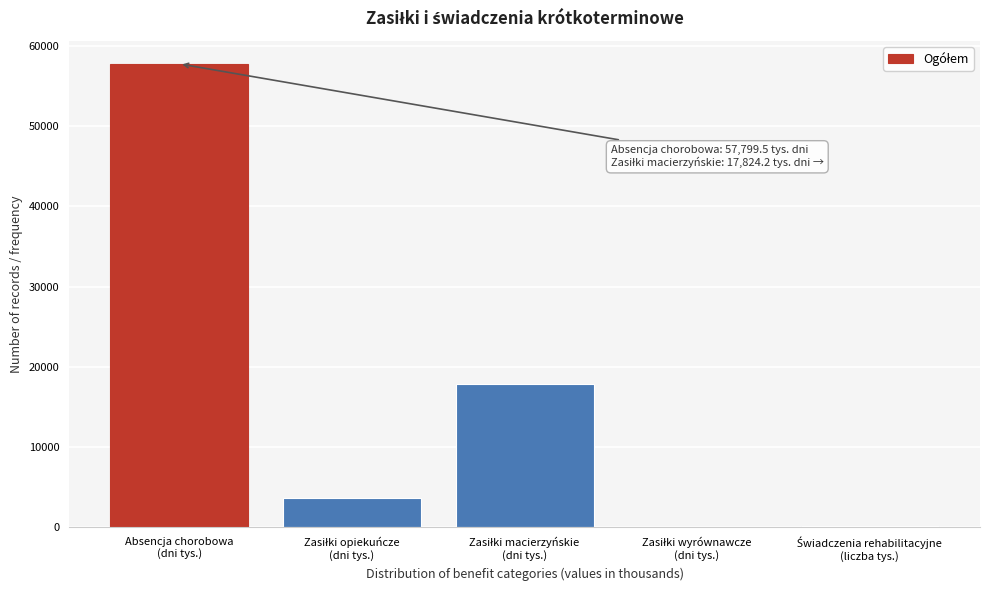

What is the greatest value displayed?

57799.5